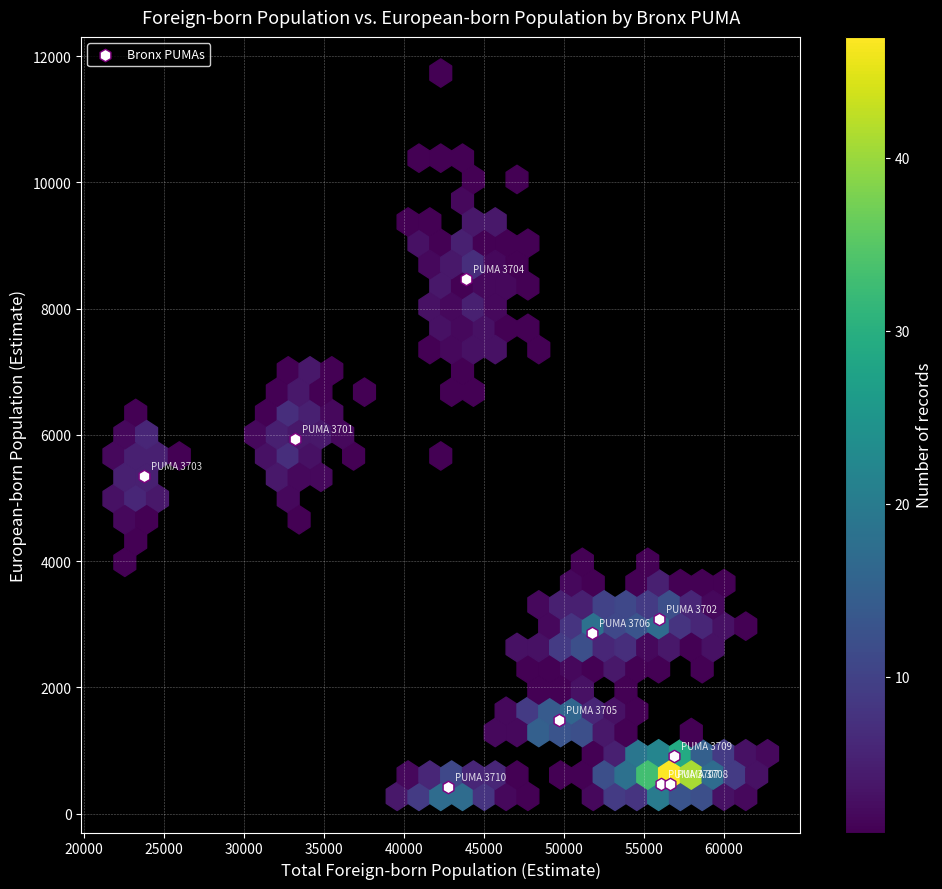

What Y value in the scatter plot is closest to 4444?

5341